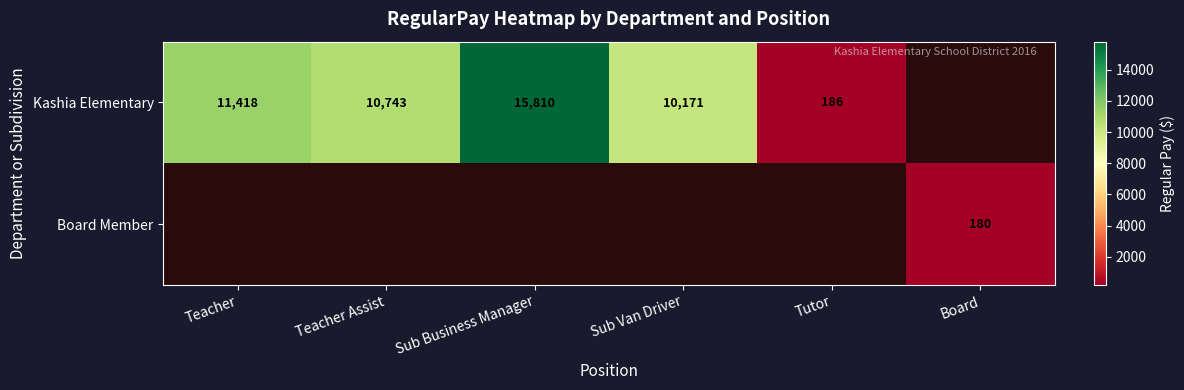

True or false: Kashia Elementary has a value of 13324.8 at Sub Van Driver.

False